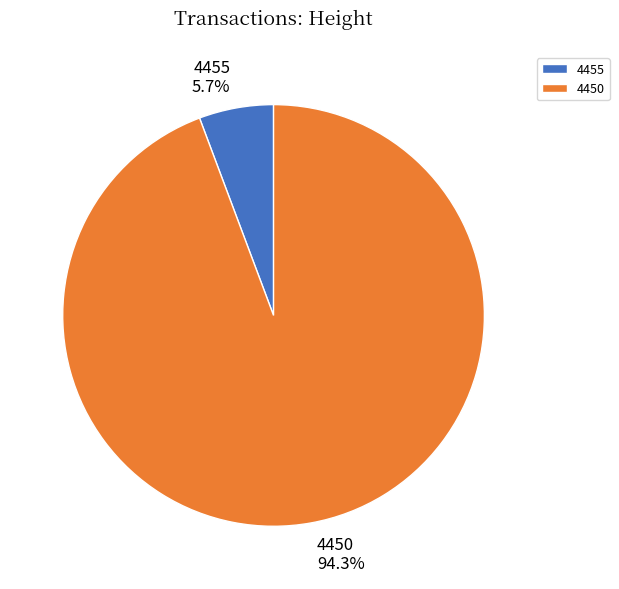

To the nearest percent, what is the combined percentage of 4455 and 4450?

100%